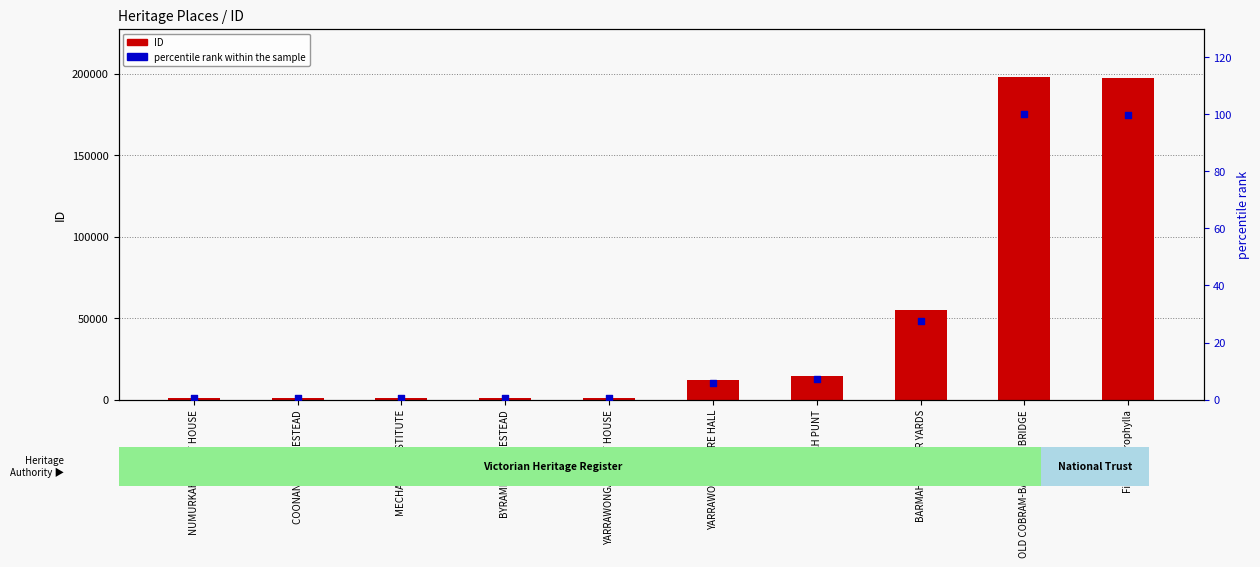

Is the value of ID (primary) at MECHANICS INSTITUTE greater than the value of percentile rank within the sample at YARRAWONGA COURT HOUSE?

Yes